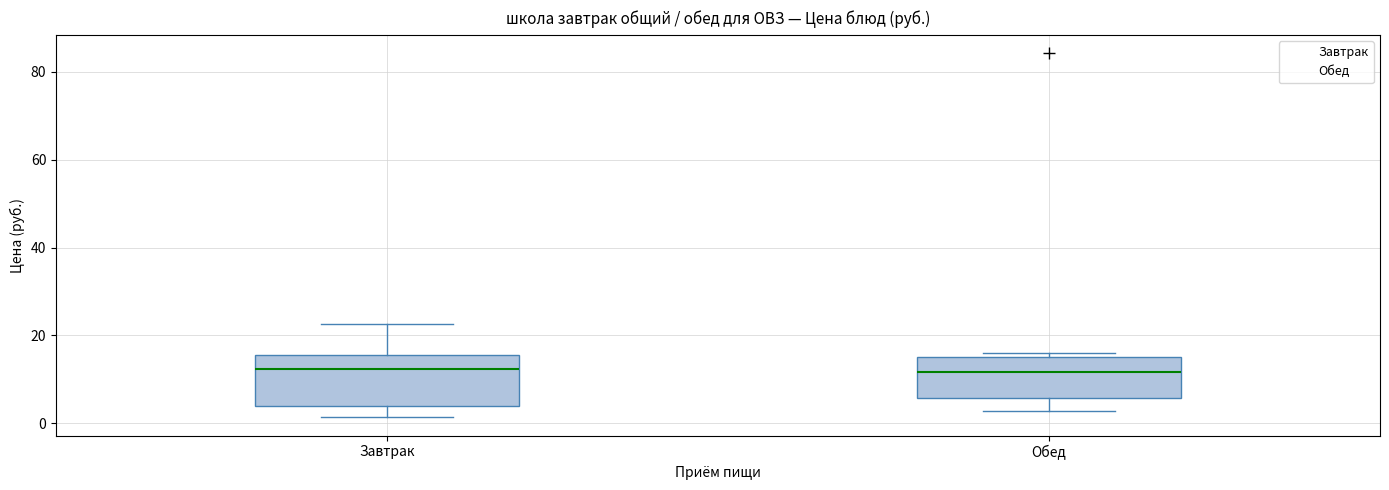

Where does the upper whisker of the box for Завтрак end on the y-axis? The values are not printed on the chart, so give them approximately, as read against the axis.

22